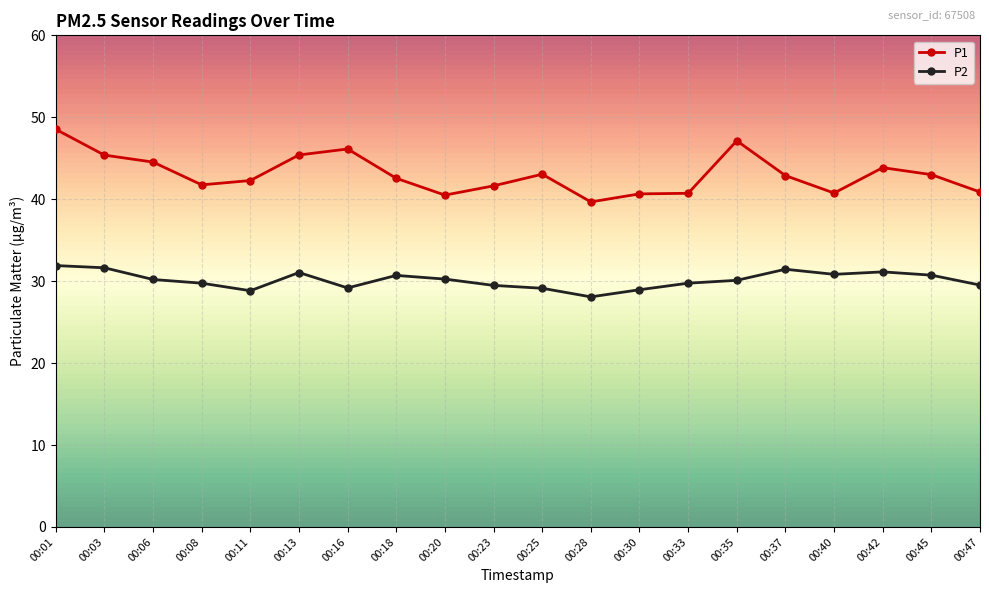

True or false: P1 and P2 cross at least once.

False